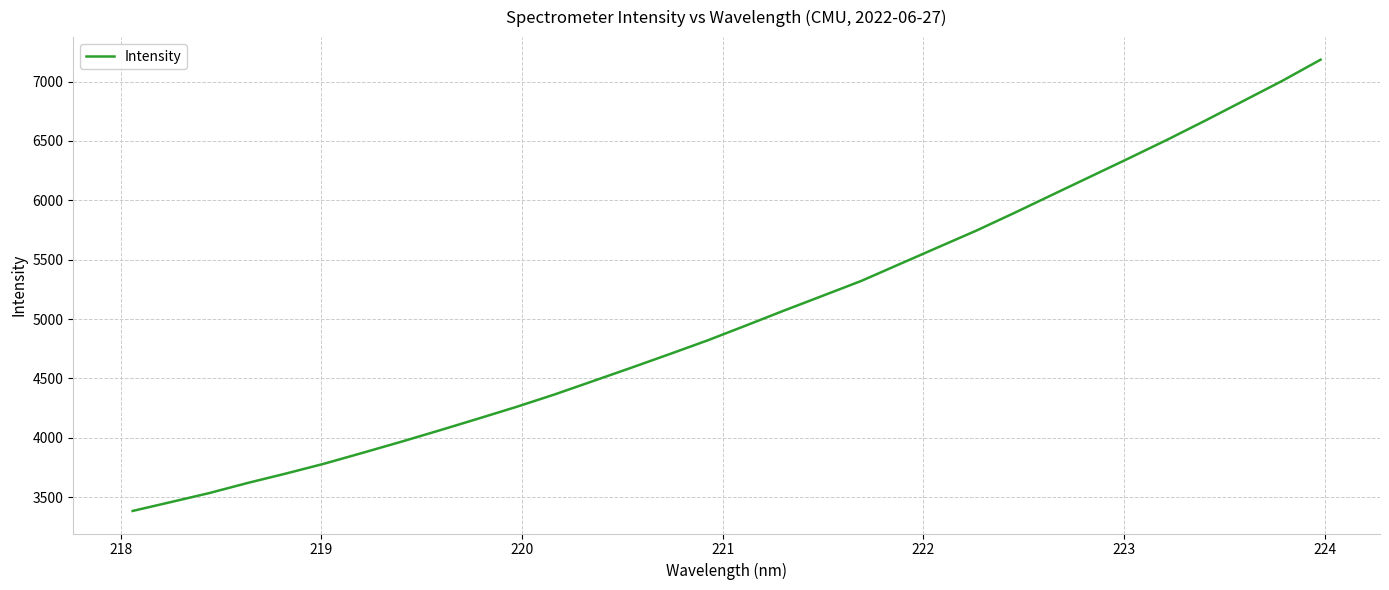

What is the greatest value displayed?

7185.2